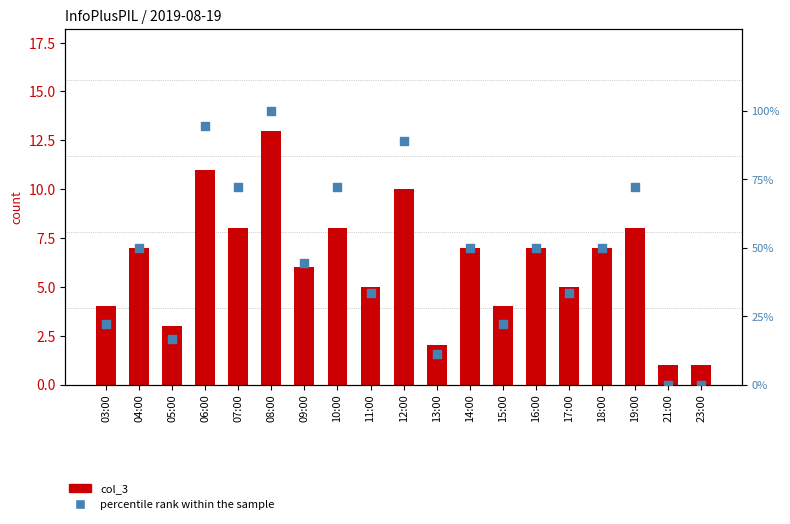

Which series has the largest total across all categories?

percentile rank within the sample